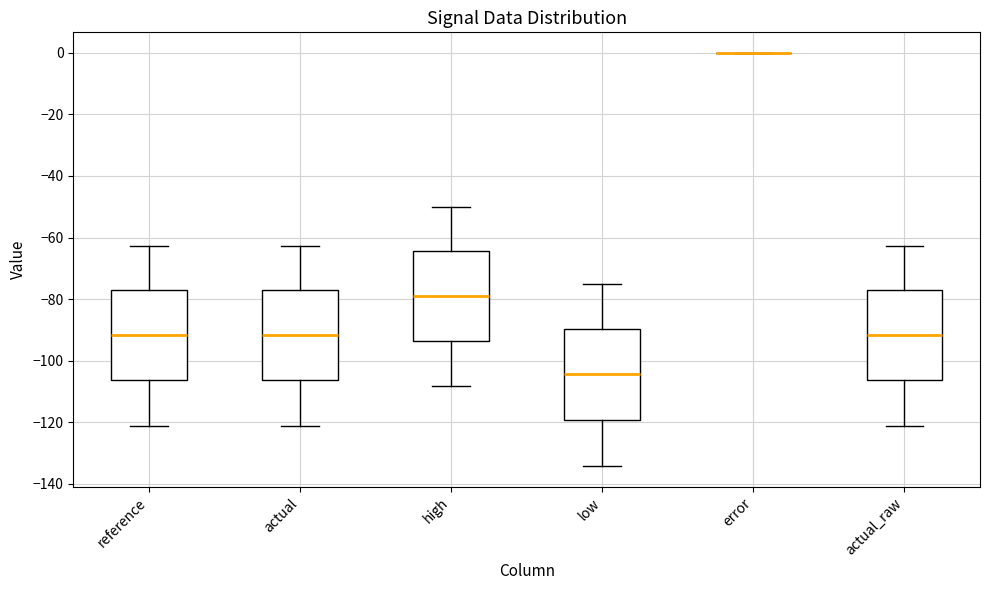

Reading left to right, read every box against the y-axis: the position of its median line, the range the box covers, and the ends of its whiskers. The values are not printed on the chart, so give them approximately, as read against the axis.

reference: median -92, box -106 to -78, whiskers -122 to -62
actual: median -92, box -106 to -78, whiskers -122 to -62
high: median -80, box -94 to -64, whiskers -108 to -50
low: median -104, box -120 to -90, whiskers -134 to -76
error: box collapsed to a line at 0, whiskers 0 to 0
actual_raw: median -92, box -106 to -78, whiskers -122 to -62